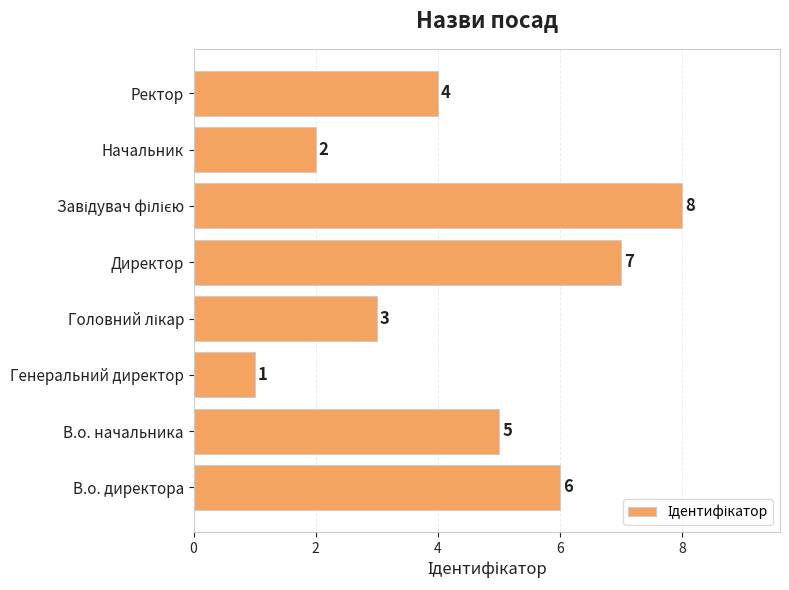

Reading bottom to top, transcribe all the data shown in this chart.

6	5	1	3	7	8	2	4